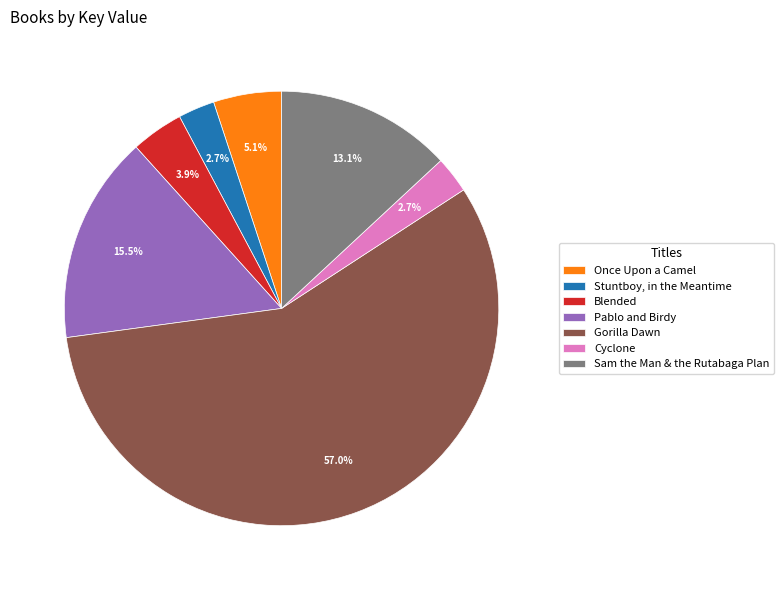

To the nearest percent, what is the average slice percentage?

14%